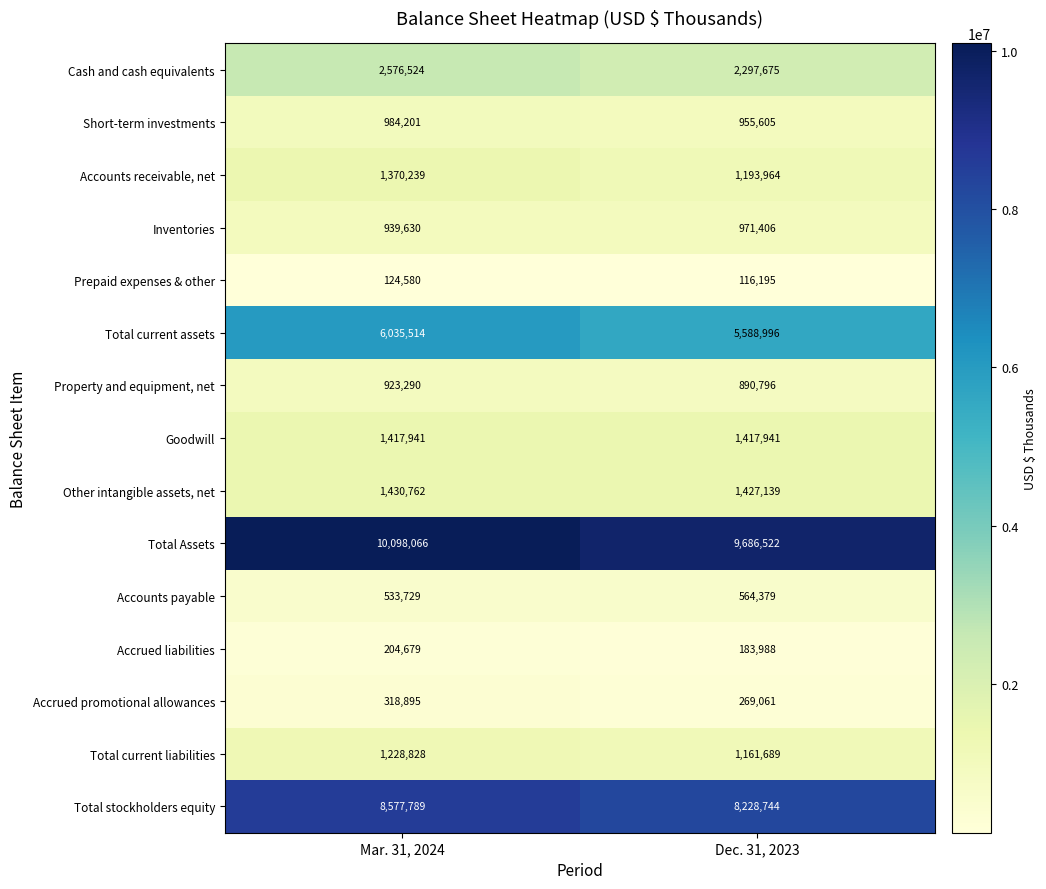

What value does the Total stockholders equity series have at Dec. 31, 2023?

8228744